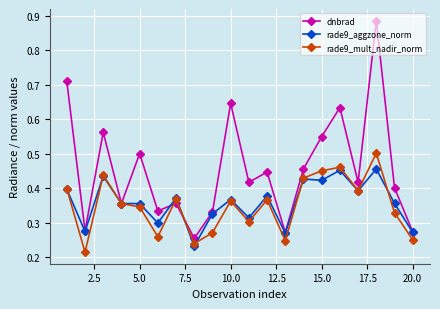

How many lines are shown in the chart?

3